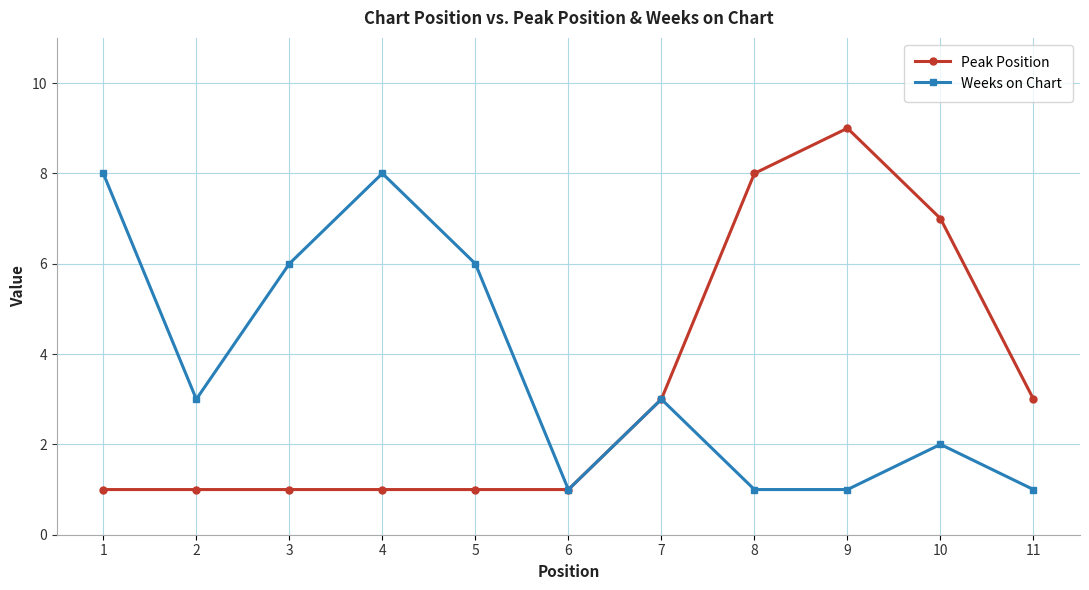

How many Peak Position values are between 1 and 7?

9